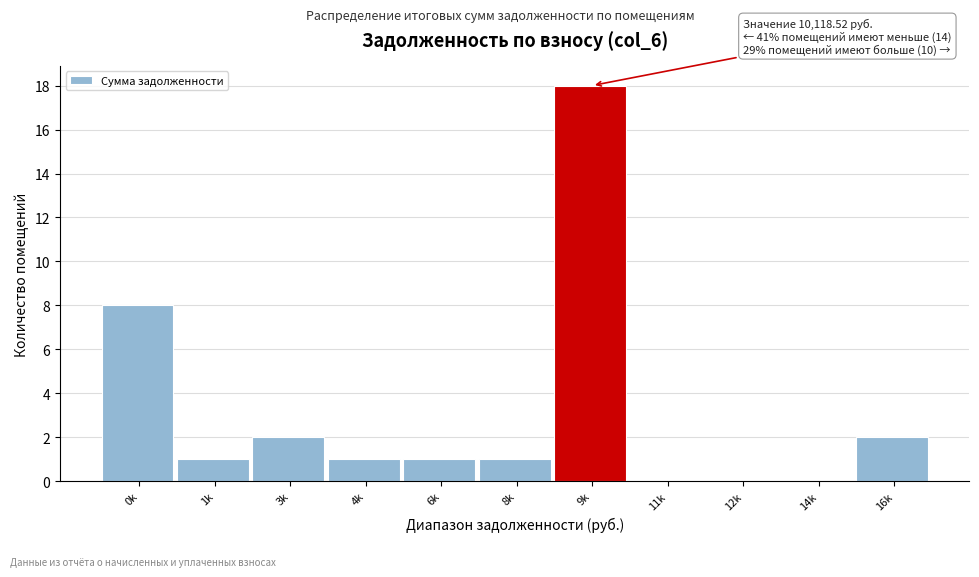

Reading left to right, extract all data points from this chart.

0k=8	1k=1	3k=2	4k=1	6k=1	8k=1	9k=18	11k=0	12k=0	14k=0	16k=2